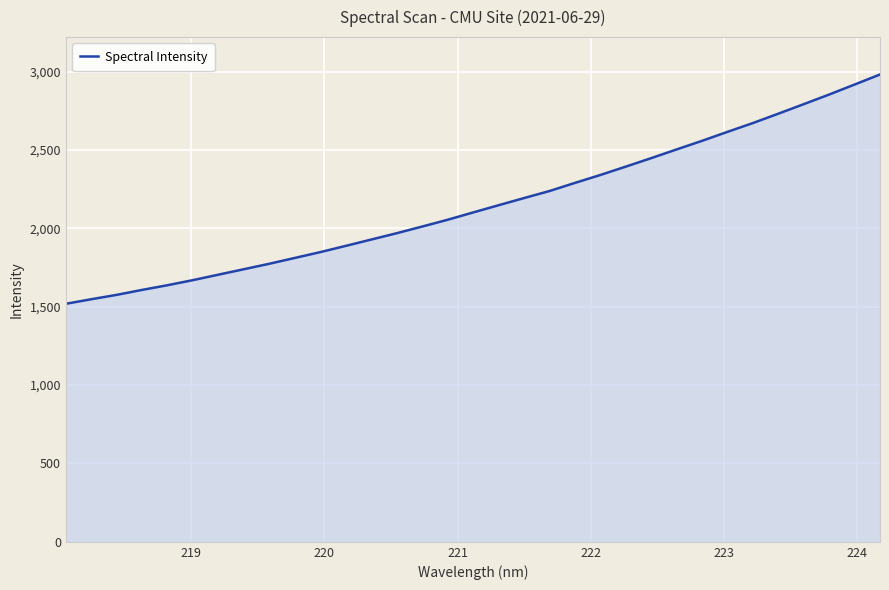

What is the greatest value displayed?

2982.2